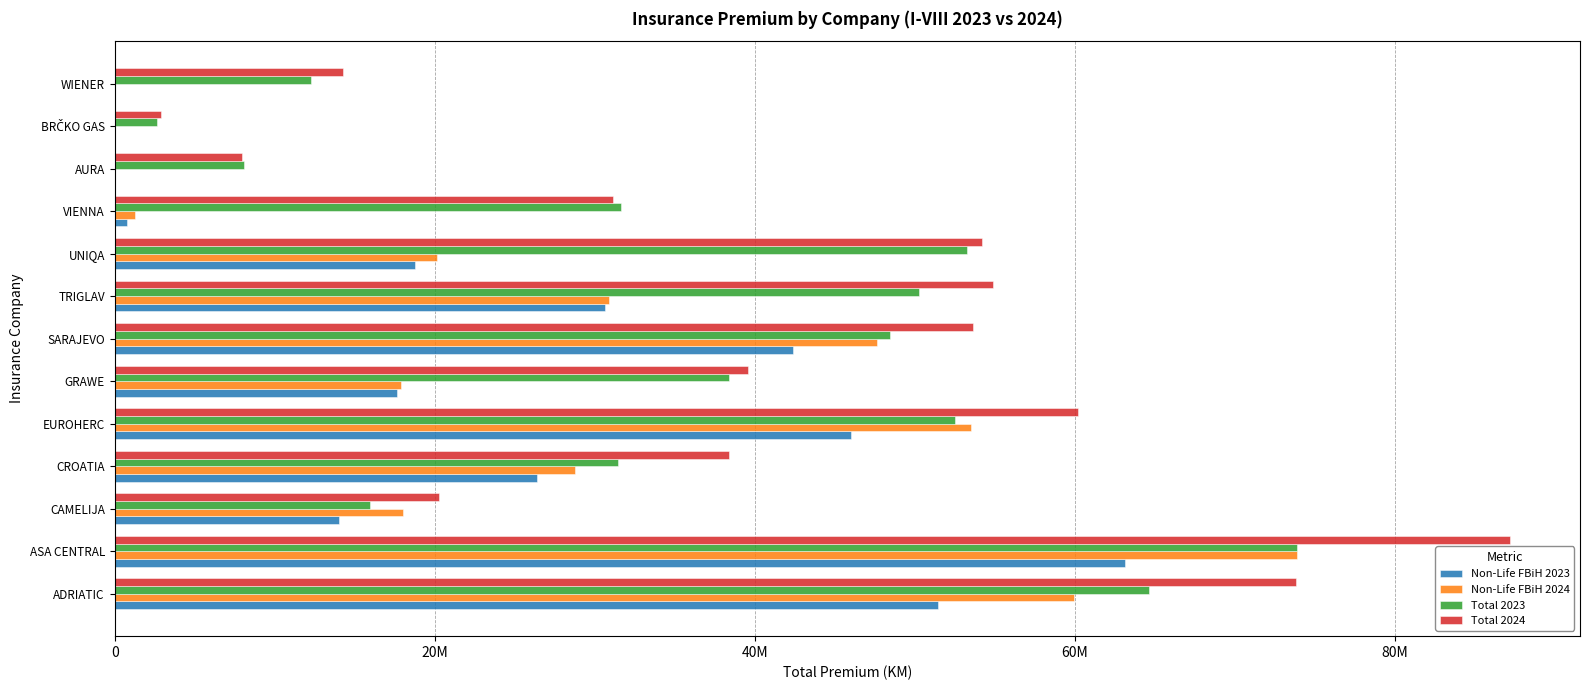

What is the difference between the maximum and second lowest values in the Non-Life FBiH 2023 series?

63109143